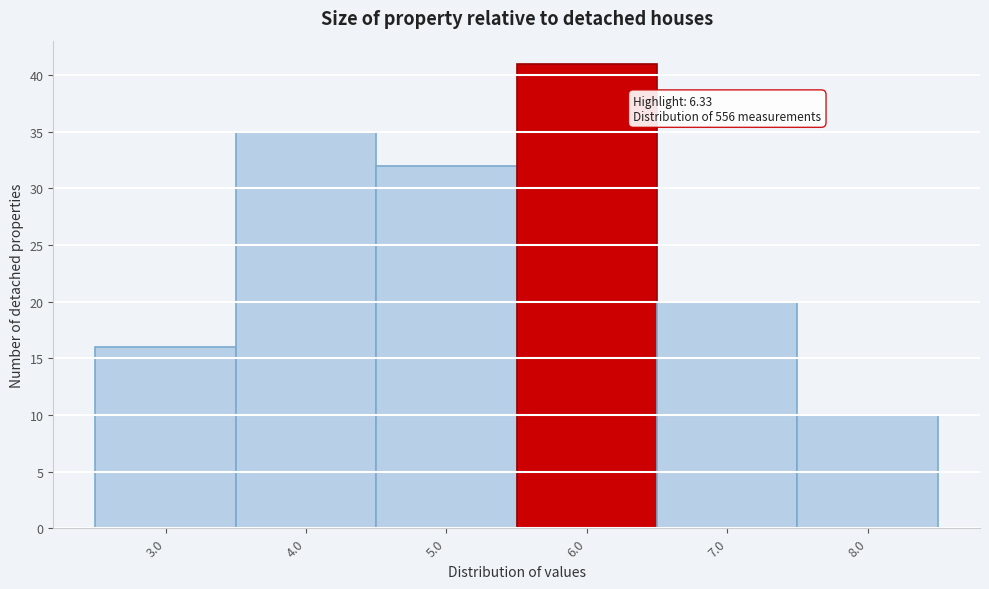

Reading left to right, list all the values displayed in this chart.

3.0=16	4.0=35	5.0=32	6.0=41	7.0=20	8.0=10